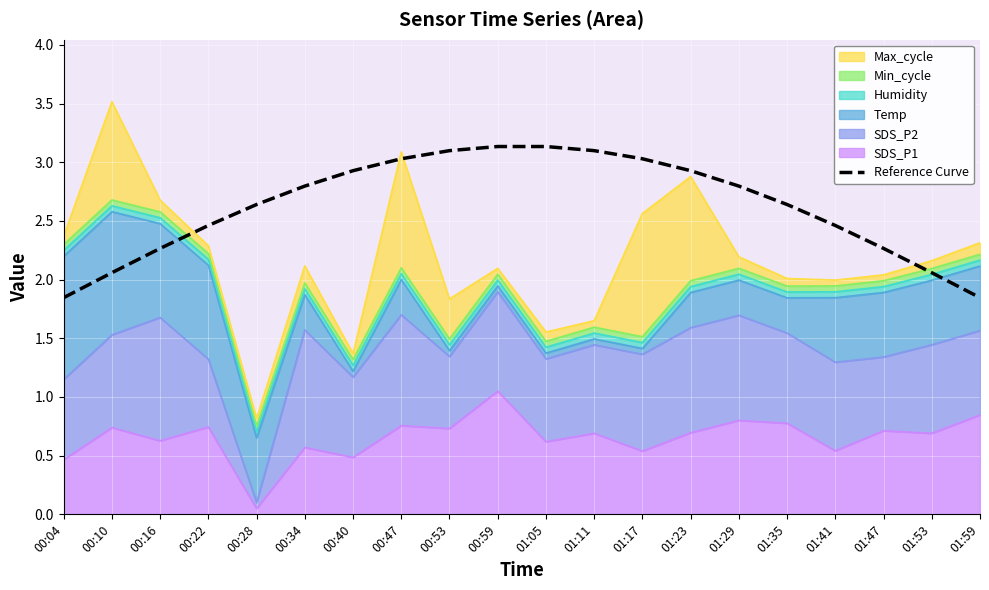

What is the change in value from 01:29 to 01:41?

-0.3